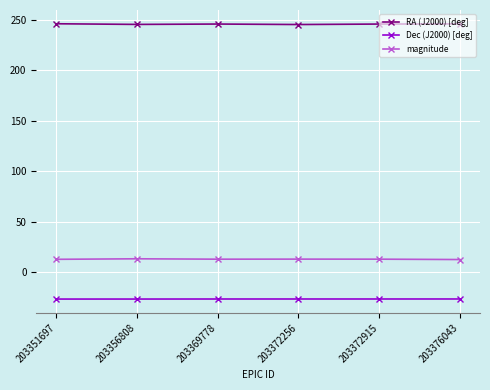

What value does the RA (J2000) [deg] series have at 203372915?

246.0